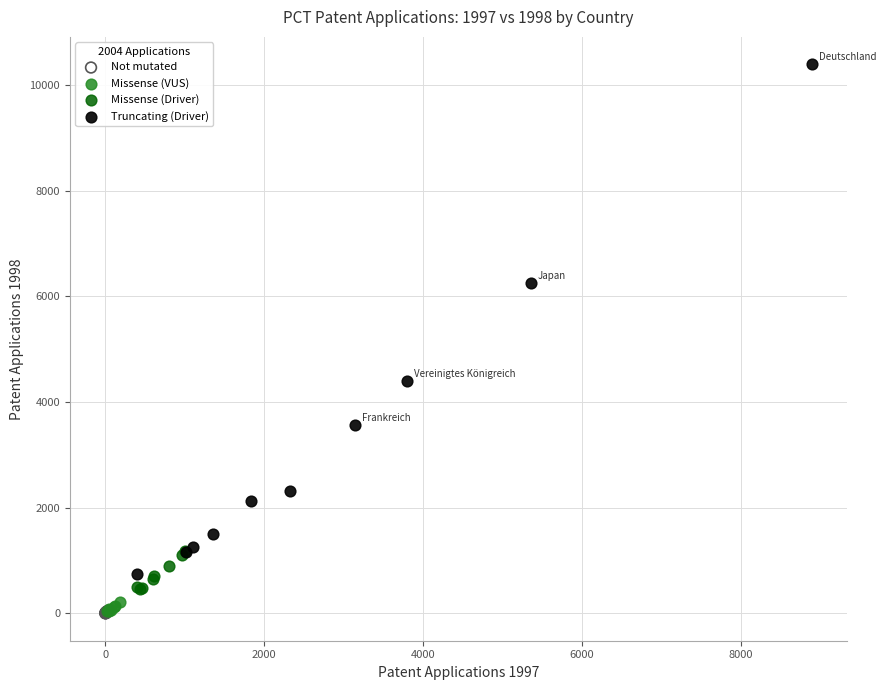

Which series has the largest Y range (max minus min)?

Truncating (Driver)